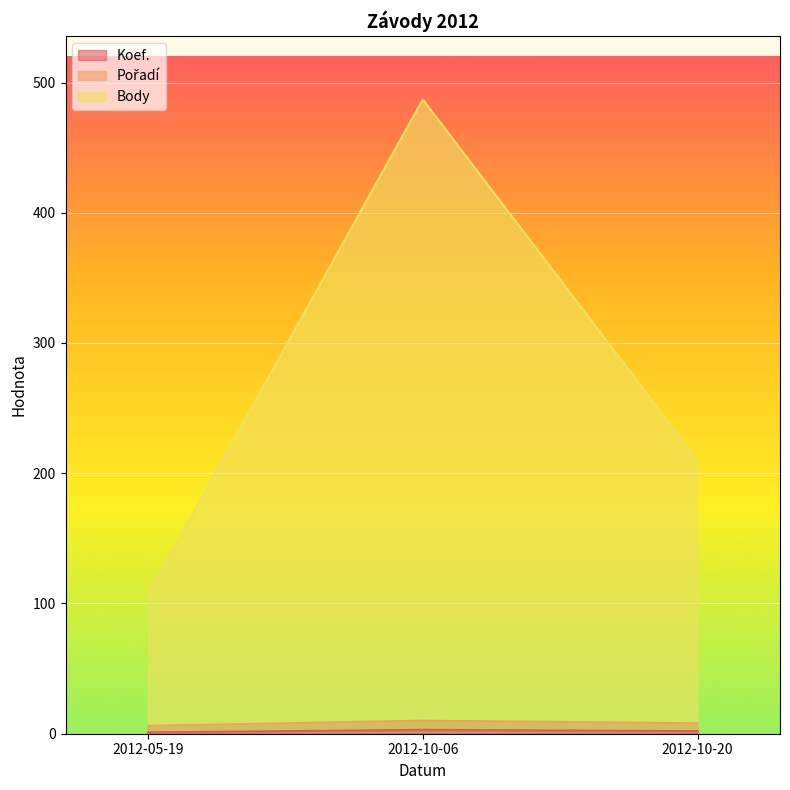

At which category is the sum across all series the highest?

2012-10-06